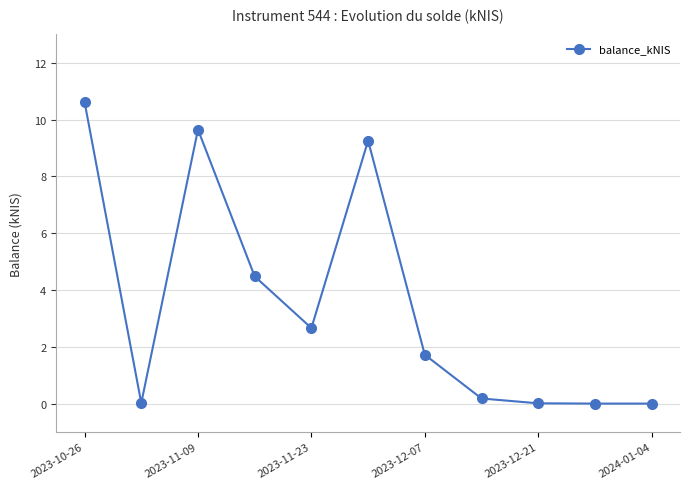

What is the greatest value displayed?

10.6